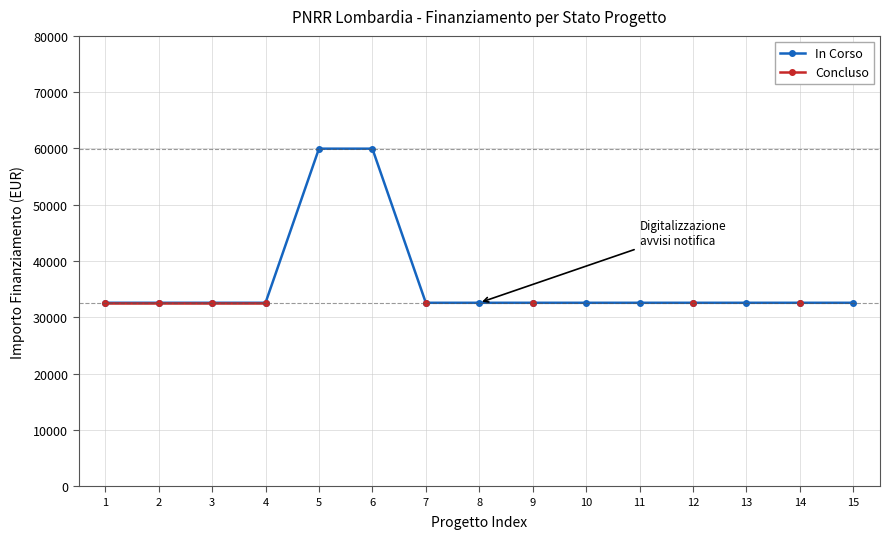

What value does the Concluso series have at 12?

32589.0